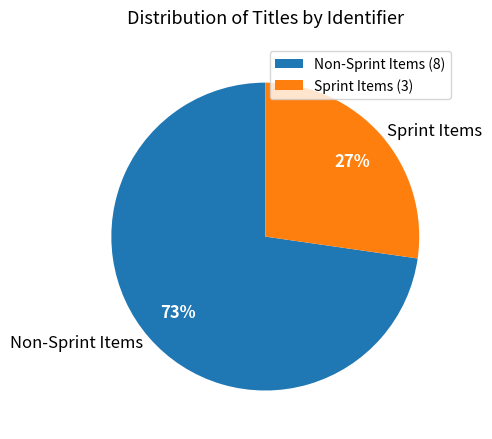

To the nearest percent, what portion does Non-Sprint Items represent?

73%